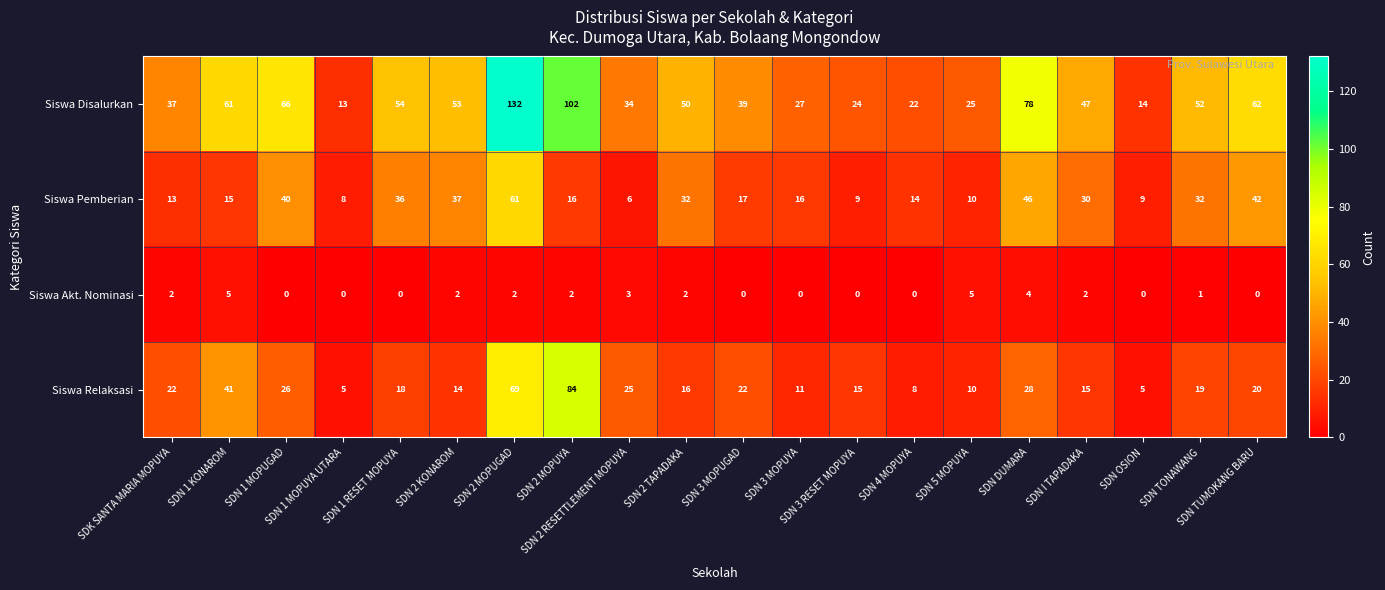

What is the difference between the maximum and minimum values in the Siswa Pemberian series?

55